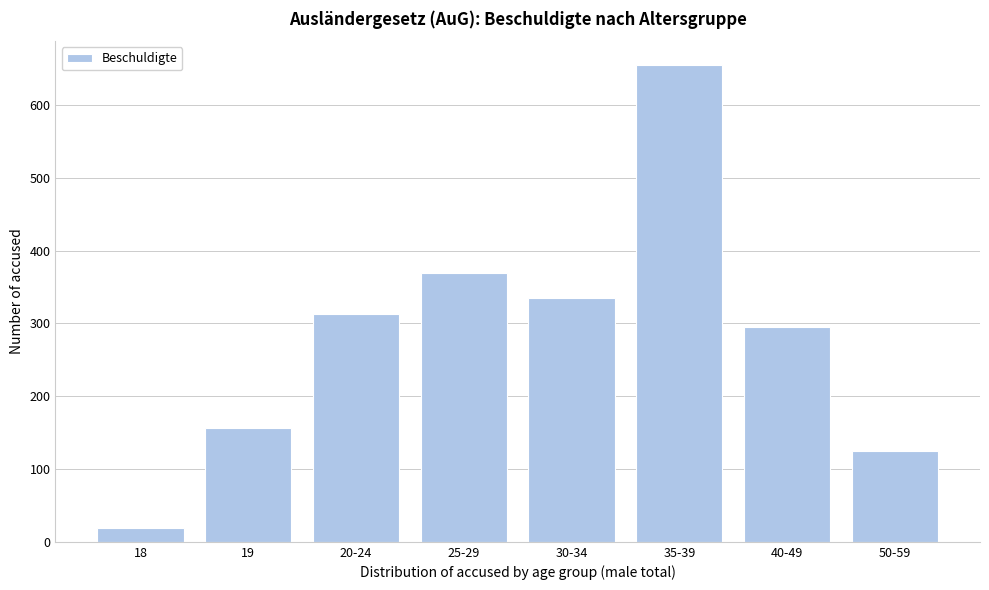

Reading left to right, extract all data points from this chart.

18=19	19=157	20-24=313	25-29=369	30-34=335	35-39=655	40-49=295	50-59=125